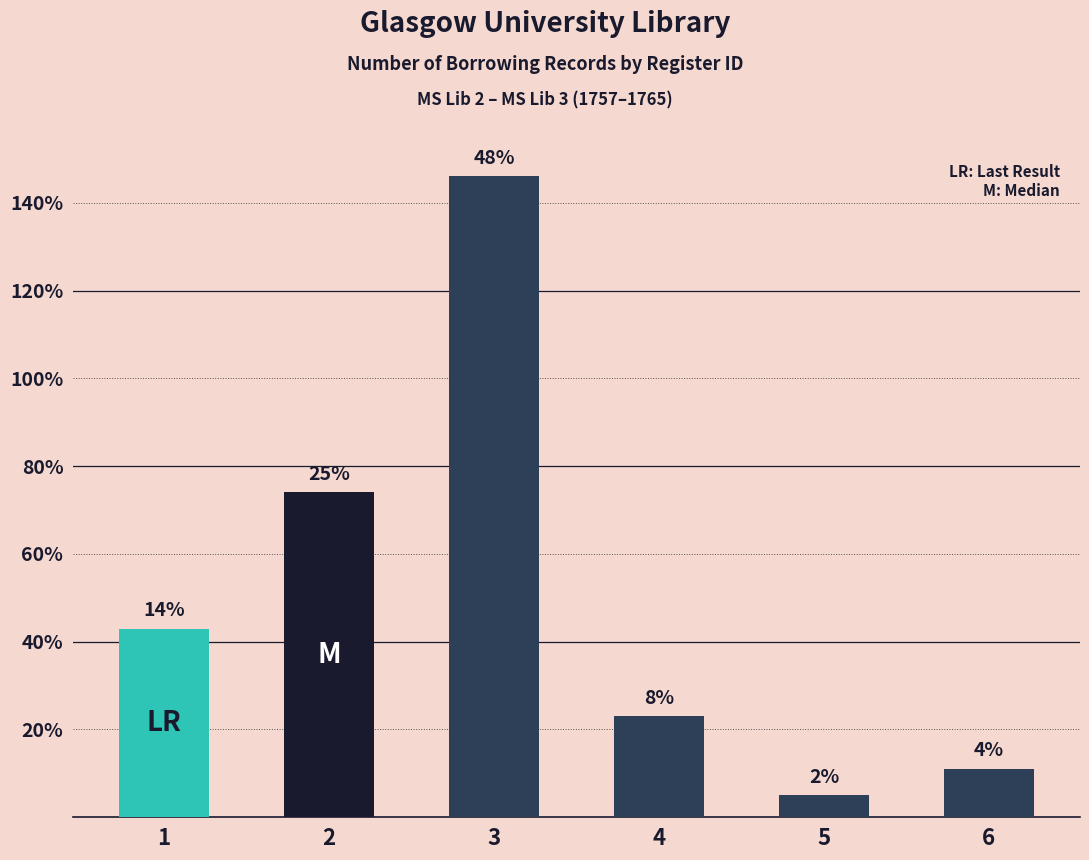

Rank the categories by value from lowest to highest.

5, 6, 4, 1, 2, 3